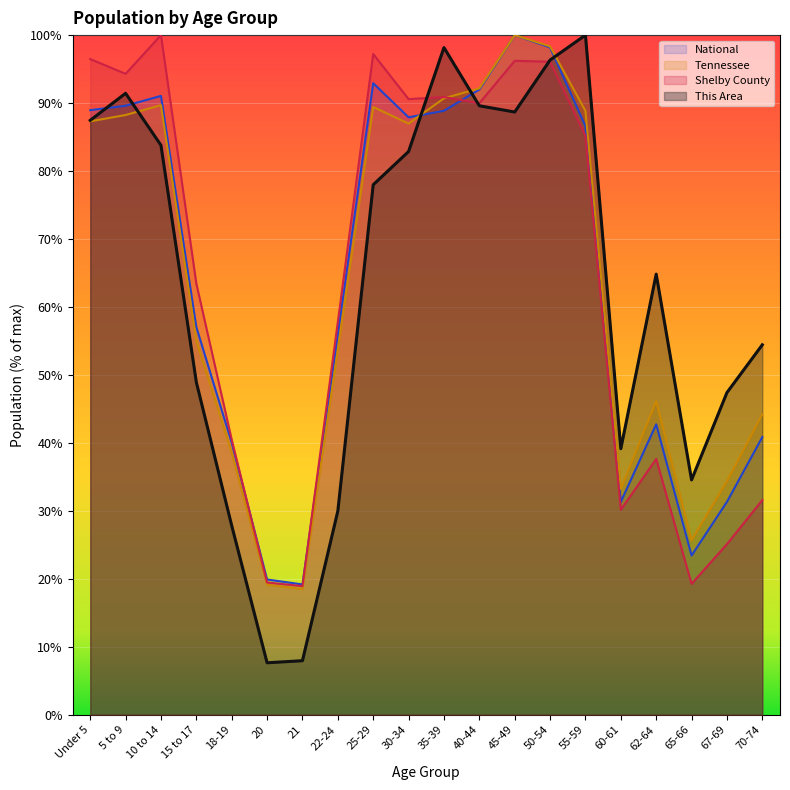

The Shelby County series shows 36.8 at 67-69. True or false?

False